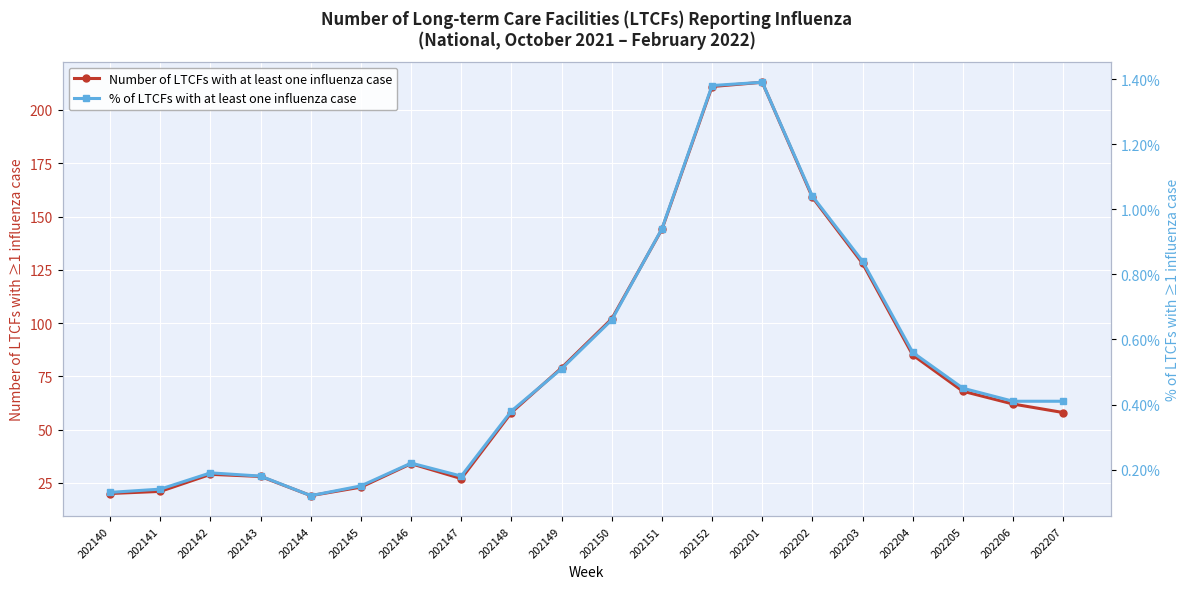

Is the value of Number of LTCFs with at least one influenza case at 202144 greater than the value of % of LTCFs with at least one influenza case at 202206?

Yes